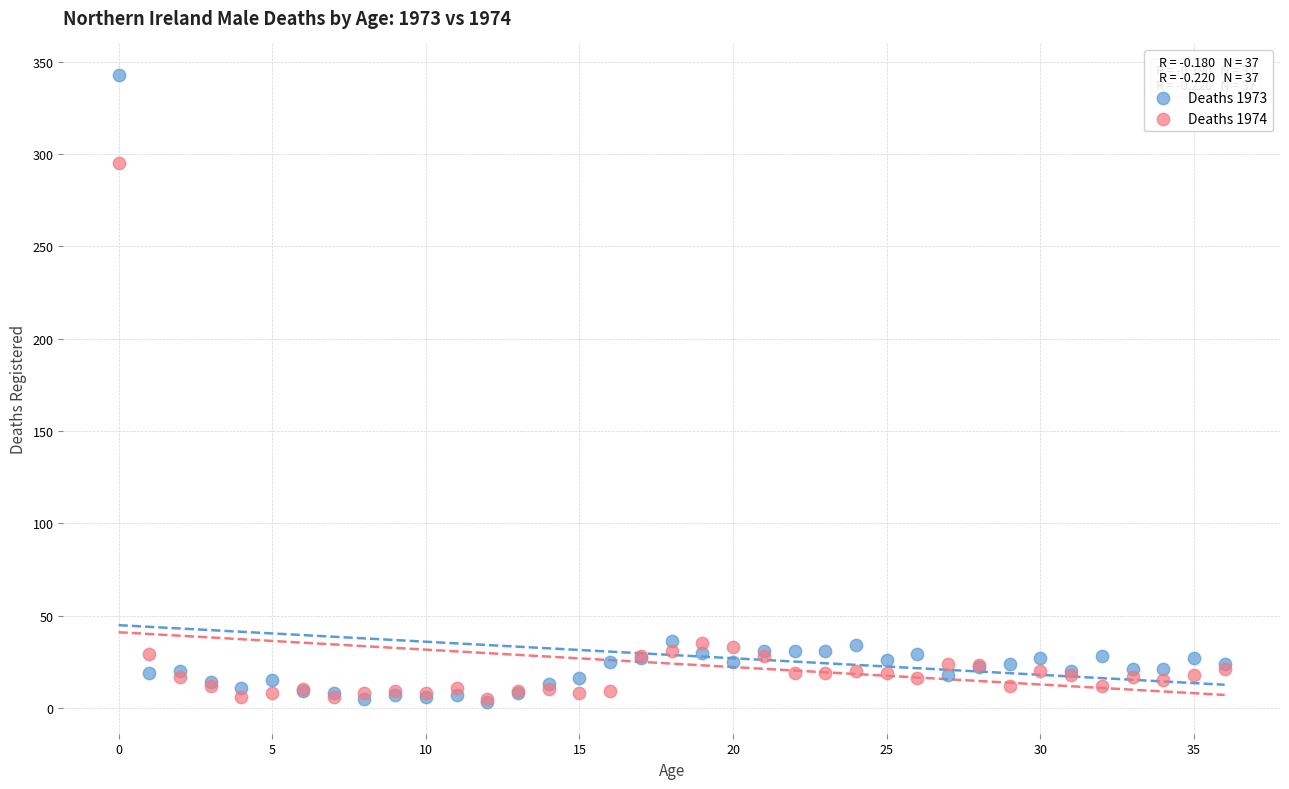

What are all the series names shown in the legend?

Deaths 1973, Deaths 1974